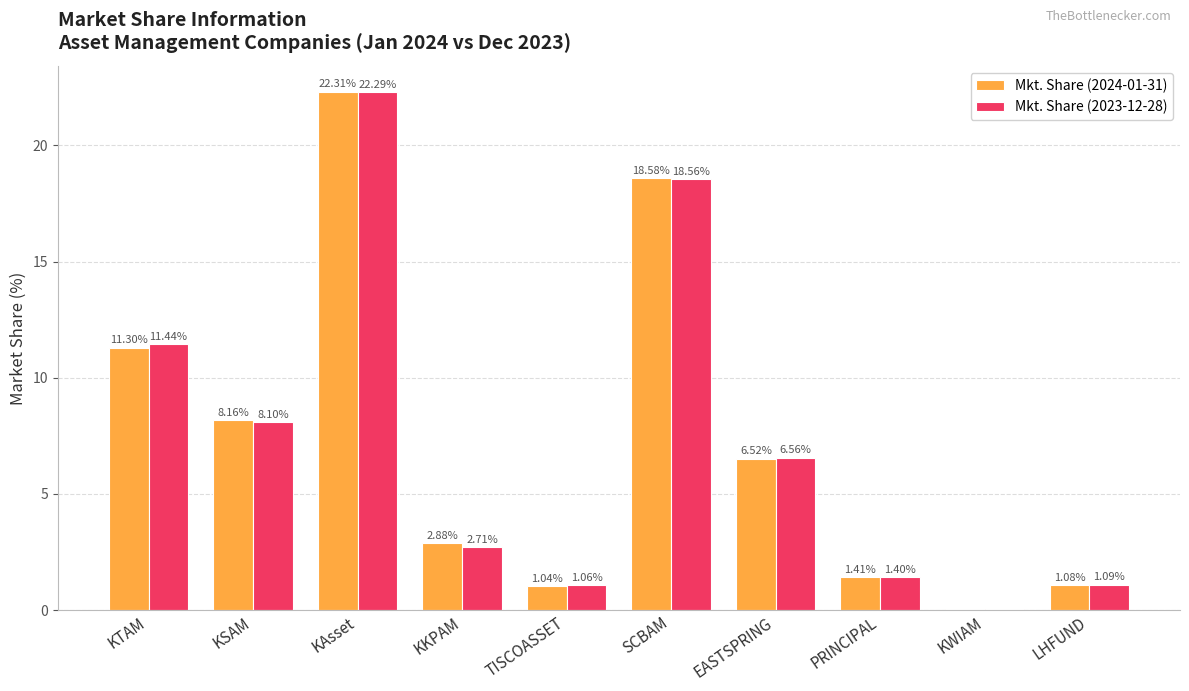

What is the average value of the Mkt. Share (2023-12-28) series?

7.3